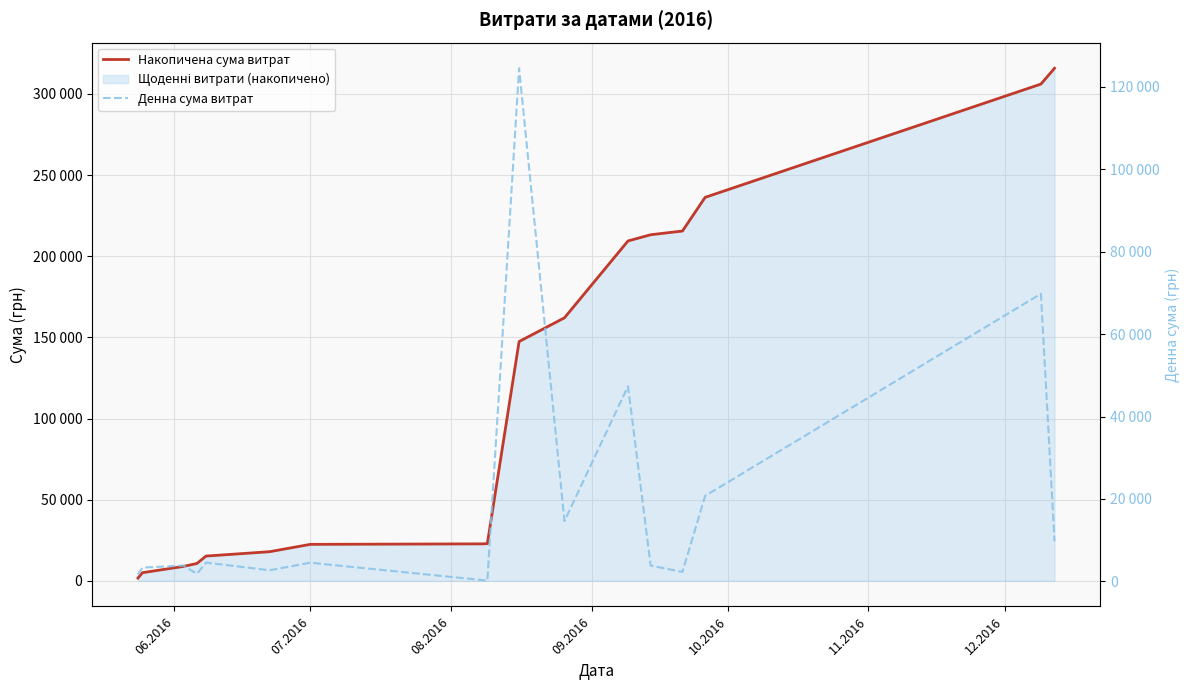

Which series has the widest spread of values?

Накопичена сума витрат